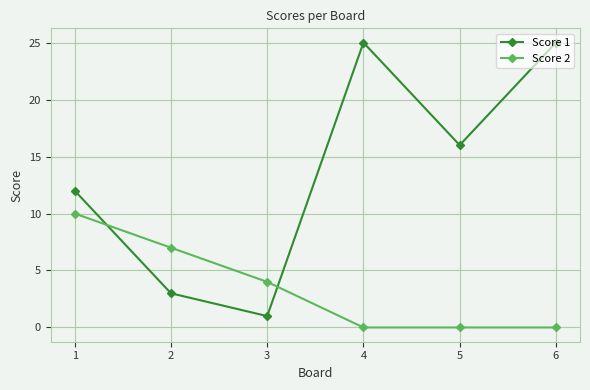

At which category does Score 1 reach its first local valley?

3